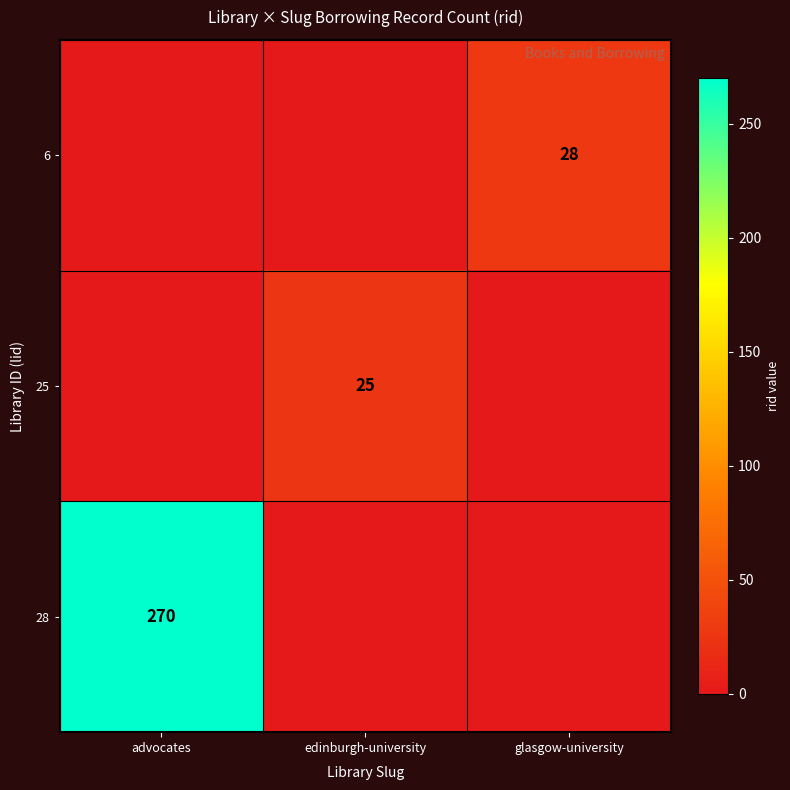

The 6 series shows 18 at glasgow-university. True or false?

False